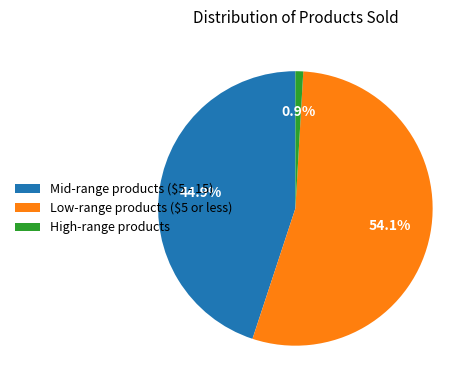

Do Mid-range products ($5 - 15) and High-range products together represent more than half of the pie?

No